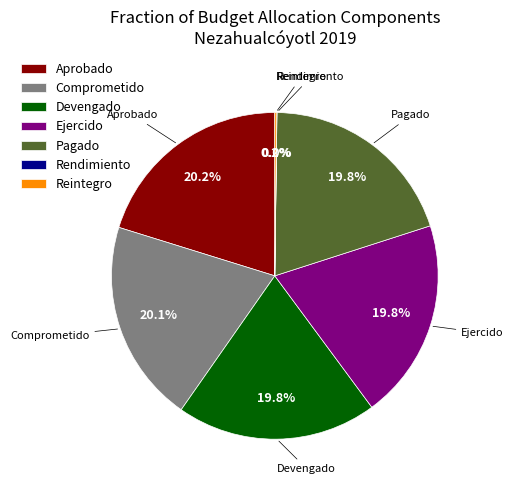

Do Aprobado and Devengado together represent more than half of the pie?

No